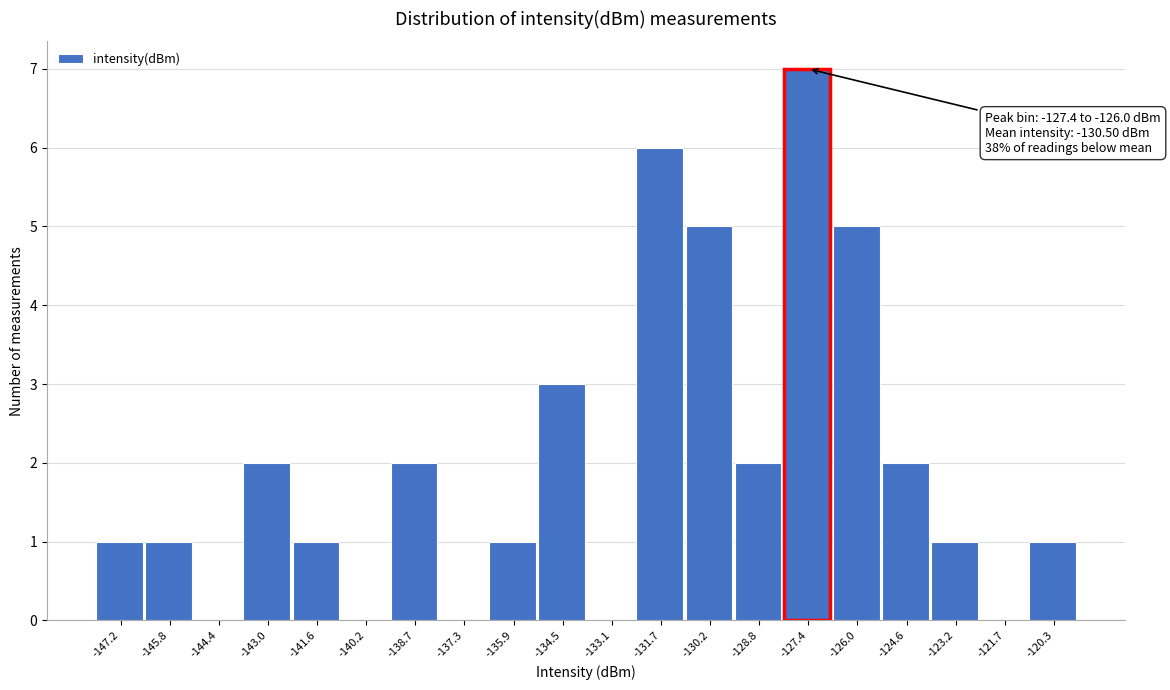

Reading right to left, extract all data points from this chart.

-120.3=1	-121.7=0	-123.2=1	-124.6=2	-126.0=5	-127.4=7	-128.8=2	-130.2=5	-131.7=6	-133.1=0	-134.5=3	-135.9=1	-137.3=0	-138.7=2	-140.2=0	-141.6=1	-143.0=2	-144.4=0	-145.8=1	-147.2=1